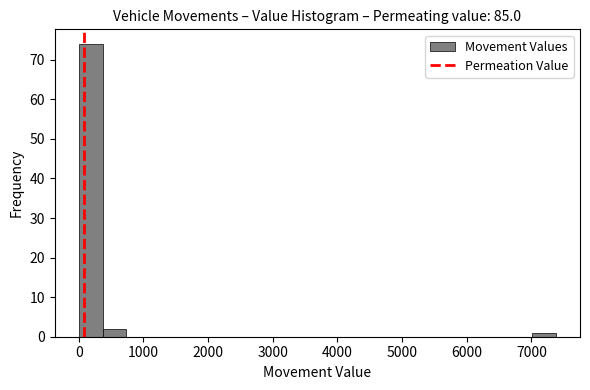

Read against the x-axis, roughly where is the centre of the tallest bar?

200